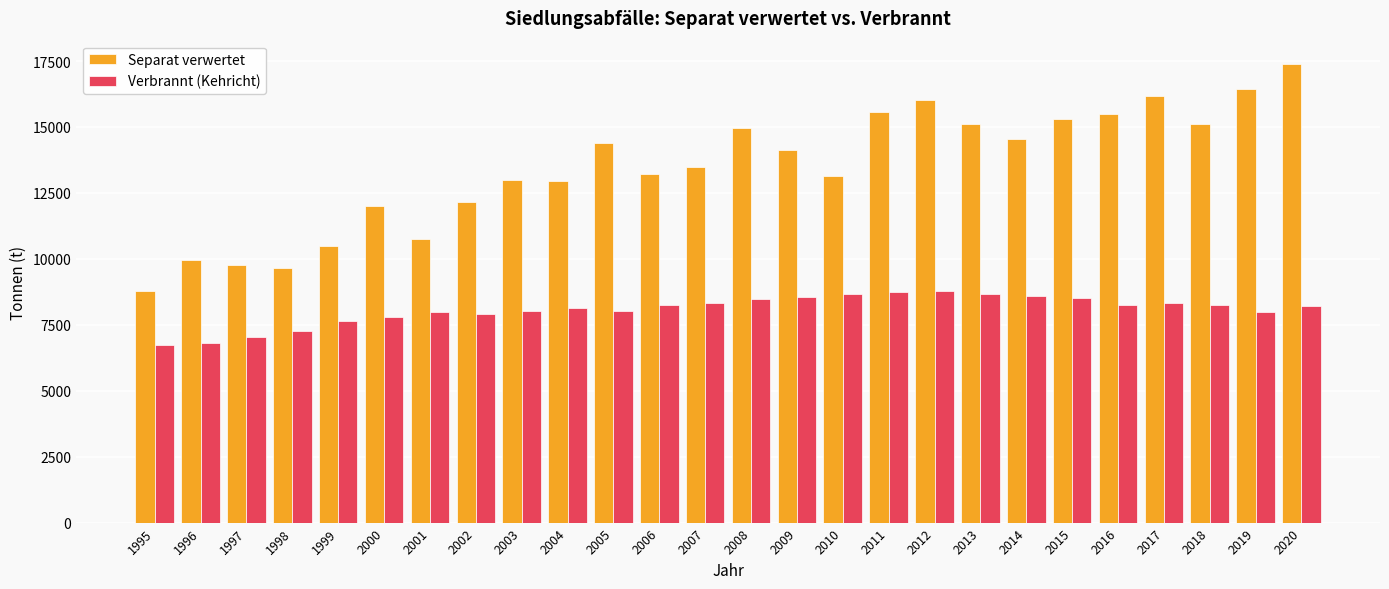

Rank the series by their maximum value, from highest to lowest.

Separat verwertet, Verbrannt (Kehricht)